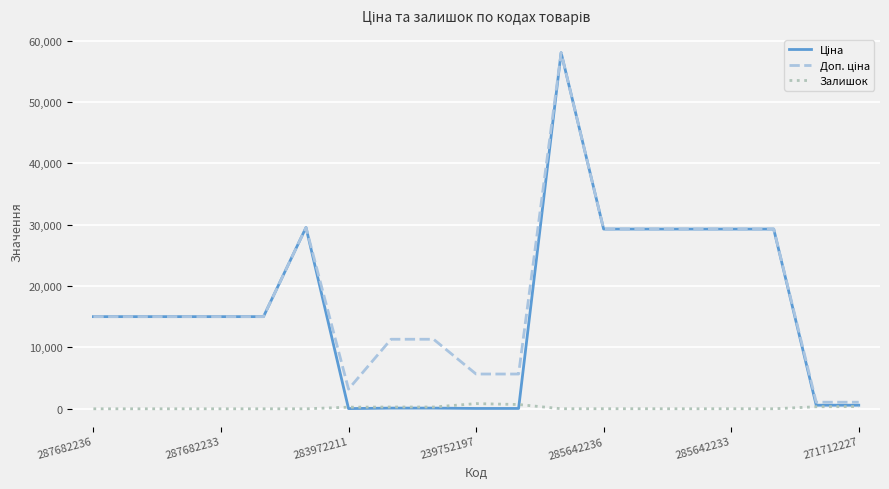

What is the greatest value displayed?

58037.0